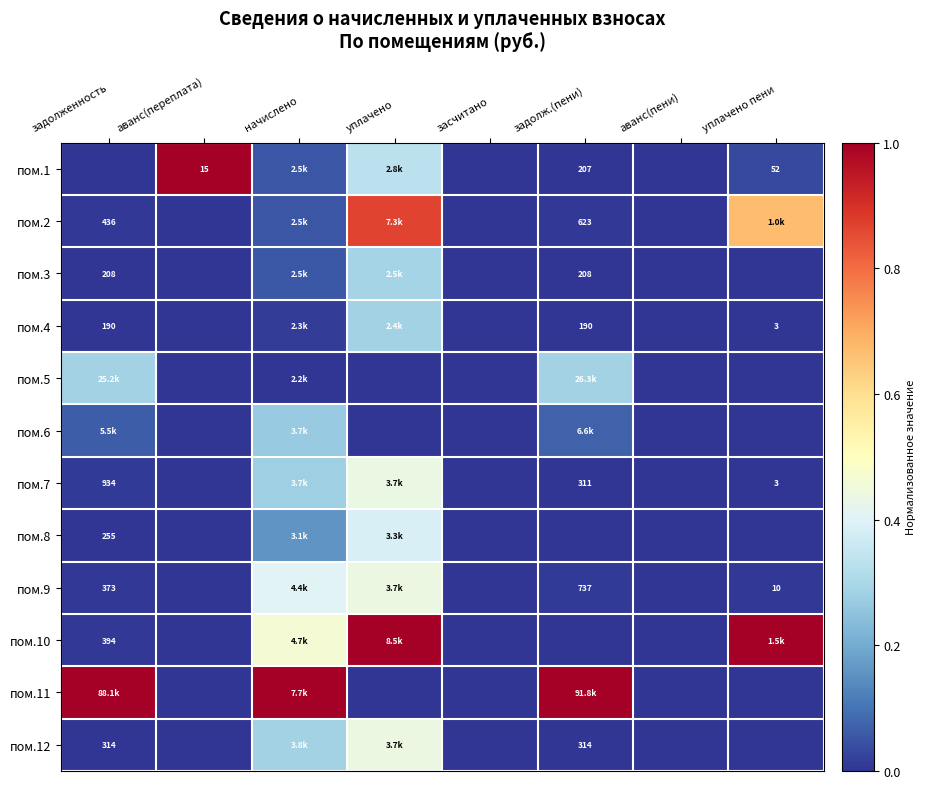

What is the spread (max minus min) of values at аванс(переплата)?

1.0